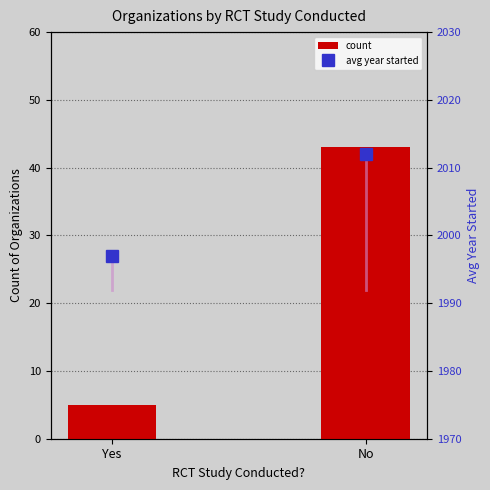

What is the maximum value shown in the chart?

2012